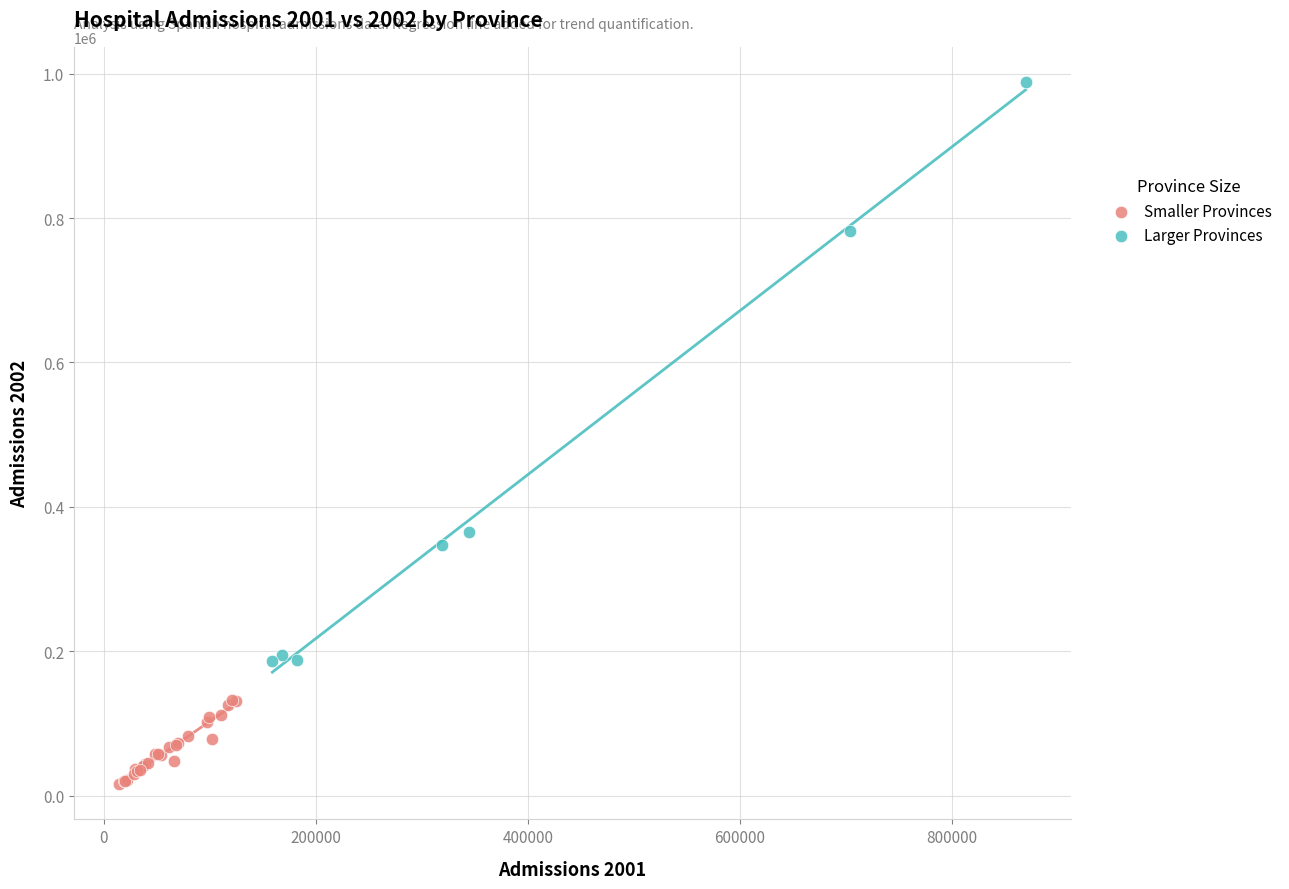

Which series contains the lowest Y value?

Smaller Provinces